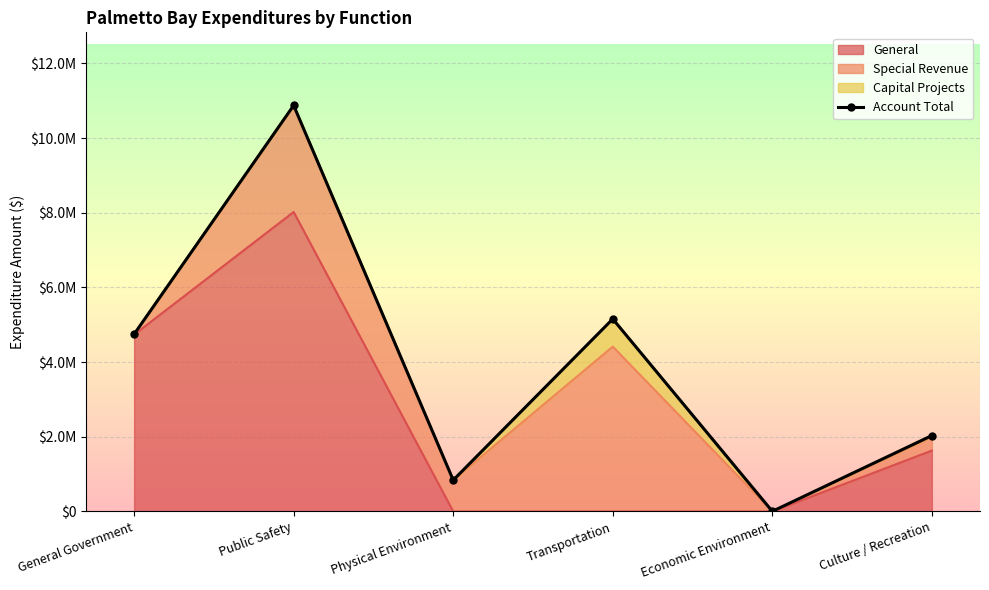

At which category does the chart reach its peak across all series?

Public Safety